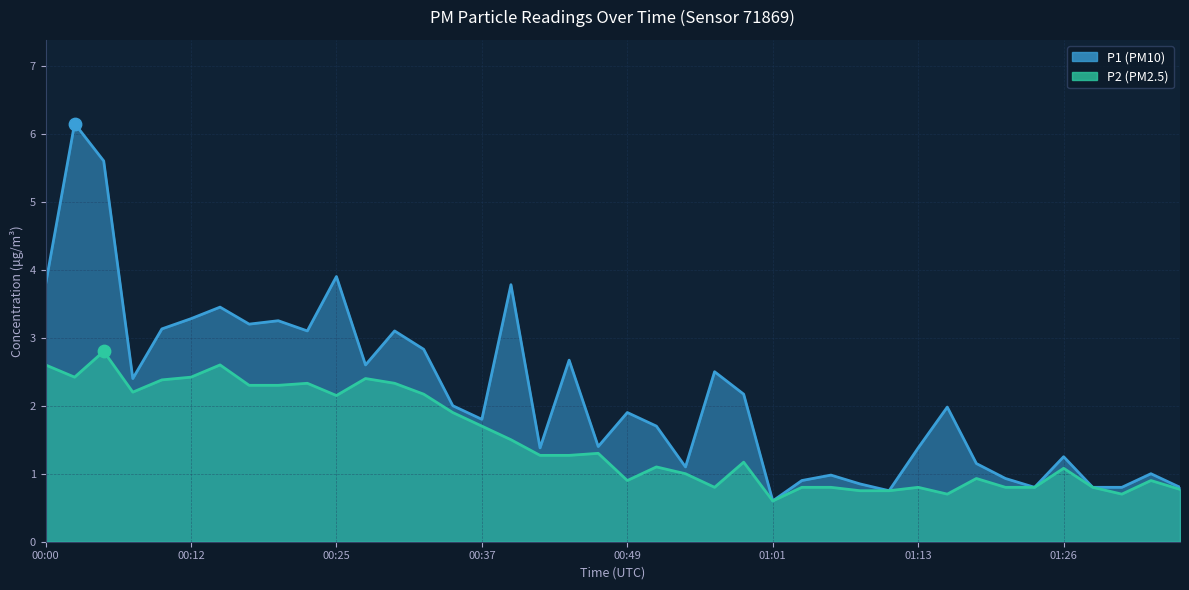

Is the value of P1 line at 33 greater than the value of P2 line at 01:01?

No